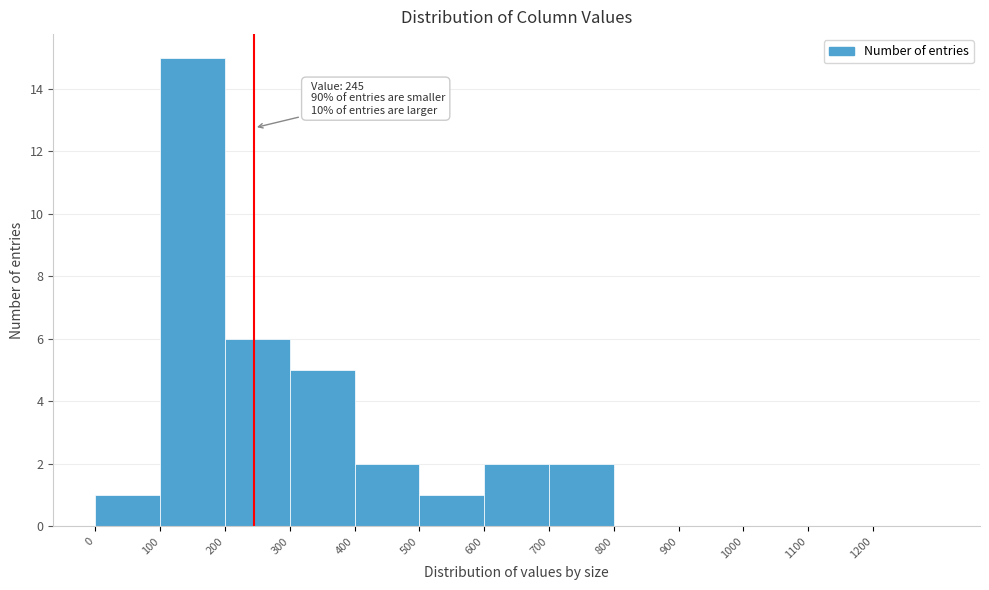

Which range on the x-axis has the tallest bar?

100 to 200